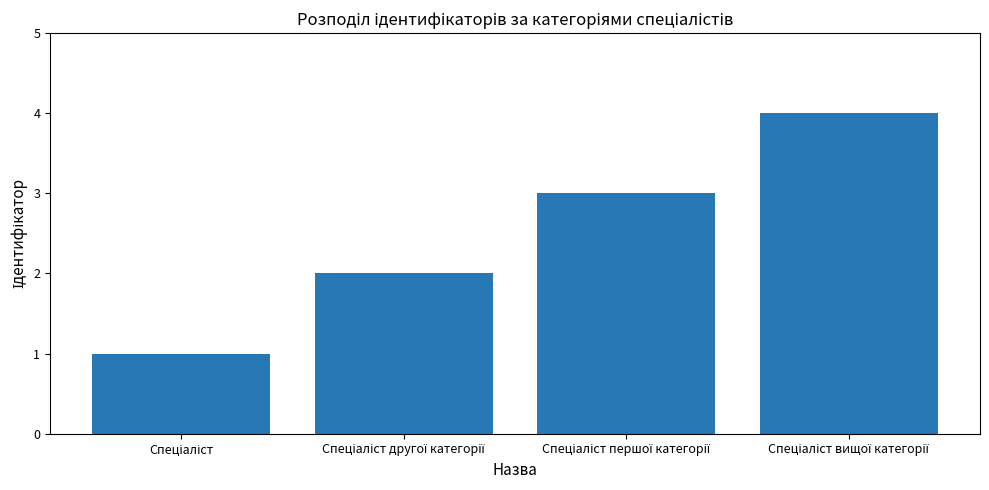

What is the maximum value shown in the chart?

4